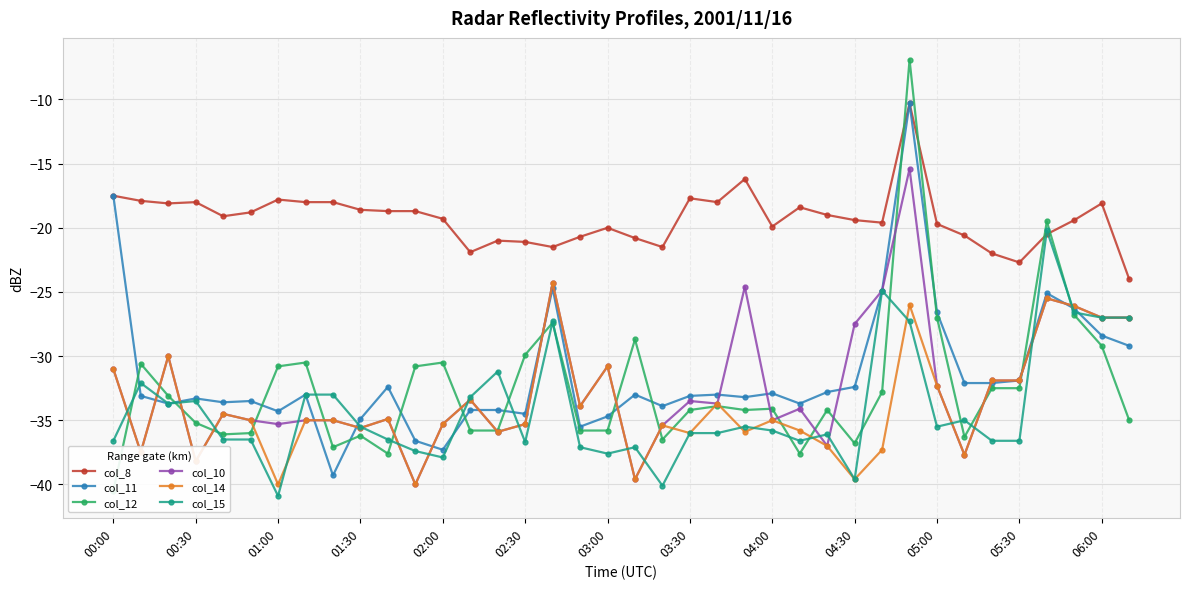

How many times do col_12 and col_11 cross each other?

14